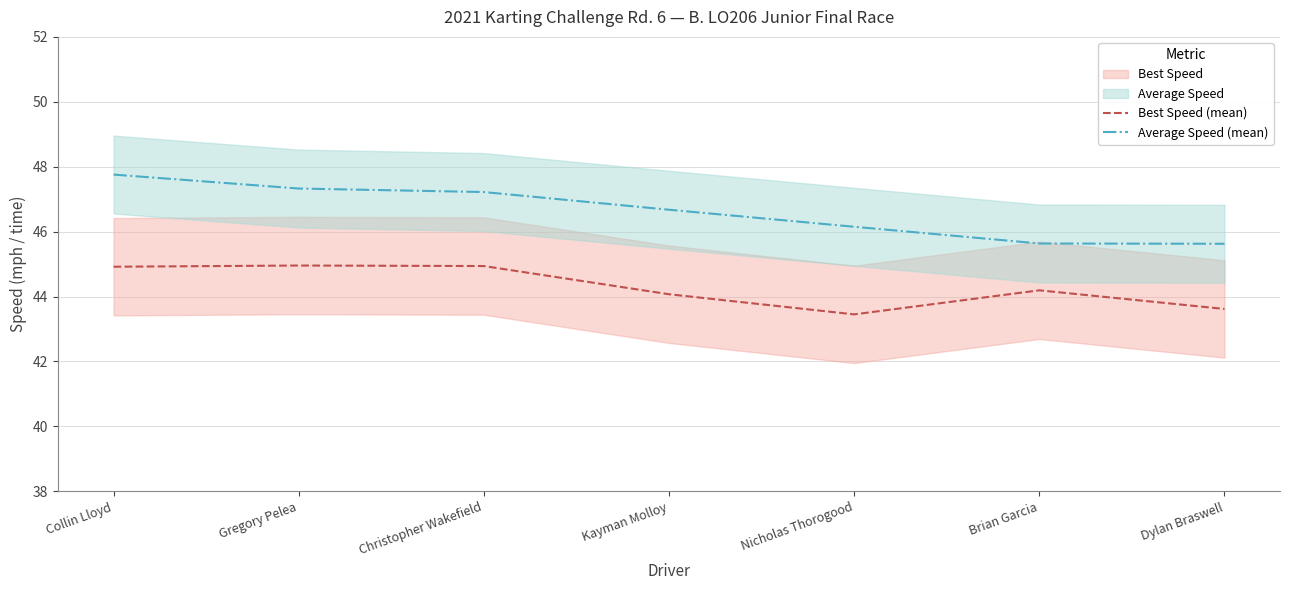

What is the difference between the highest and lowest values at Brian Garcia?

1.4